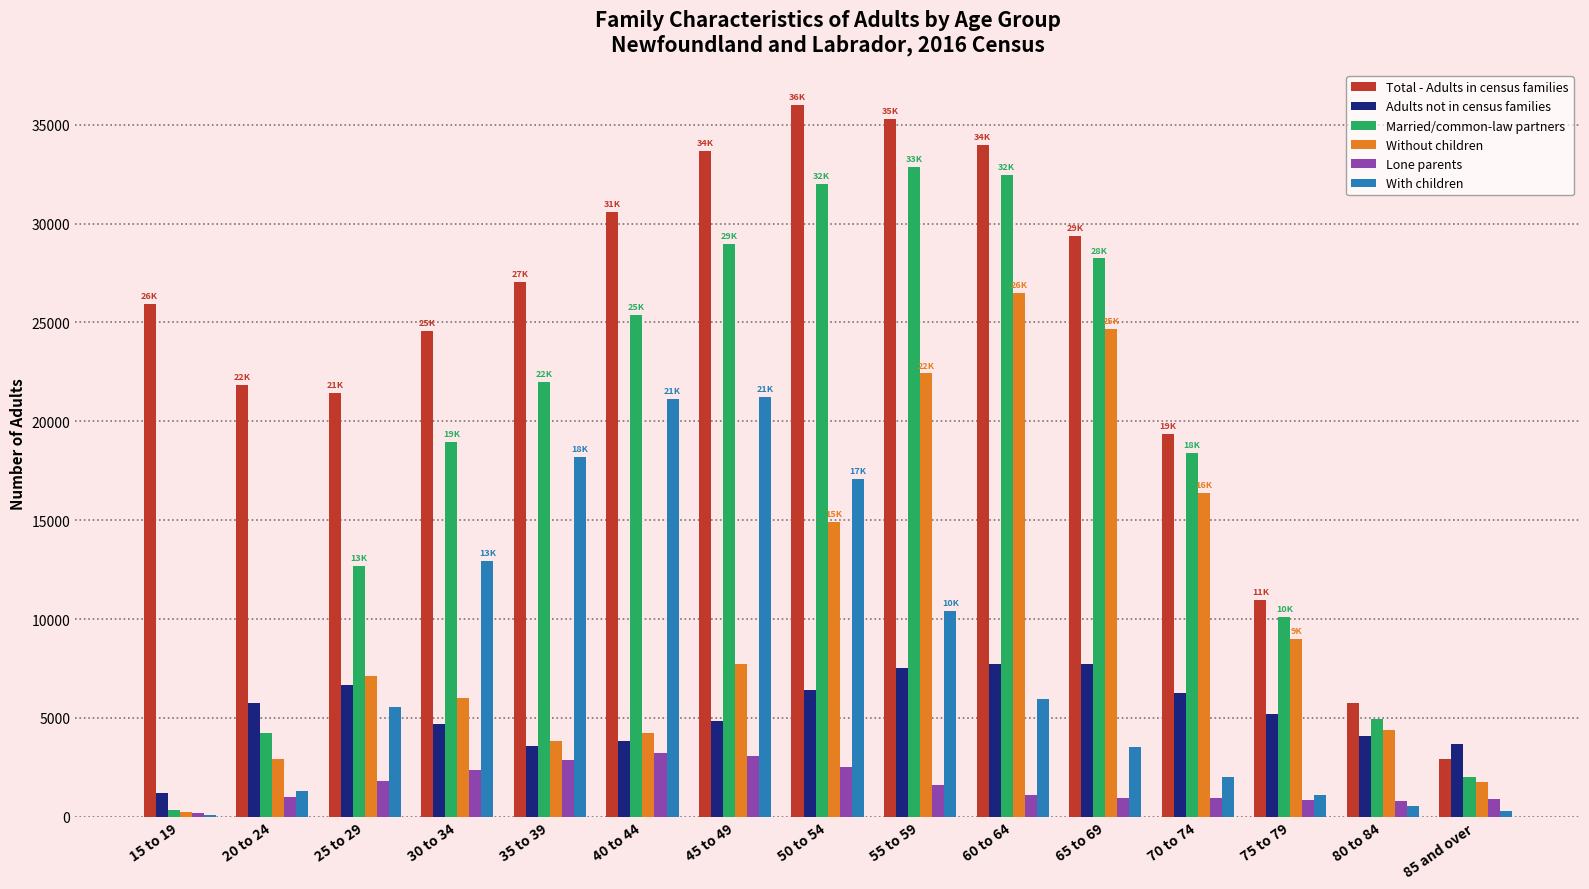

Which series has the largest total across all categories?

Total - Adults in census families